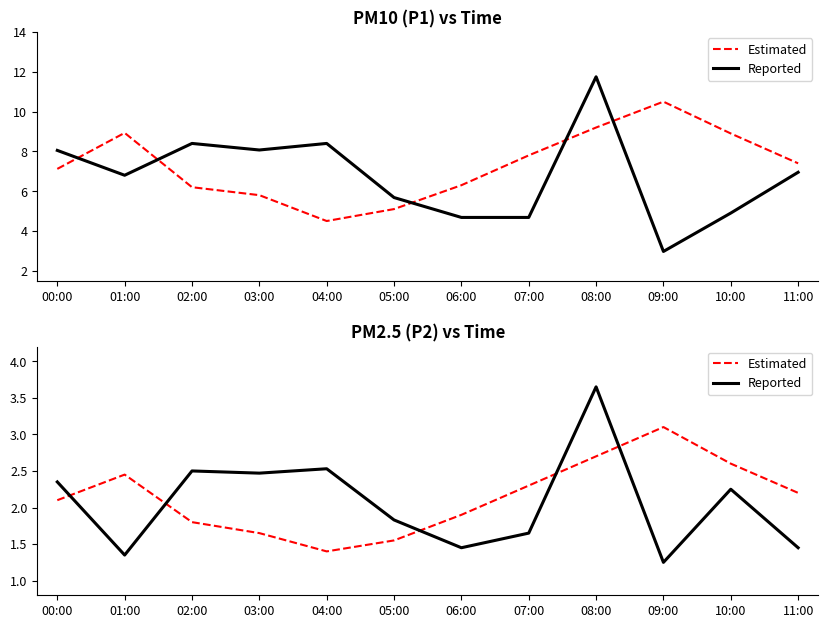

At which label does Reported first exceed 2?

00:00